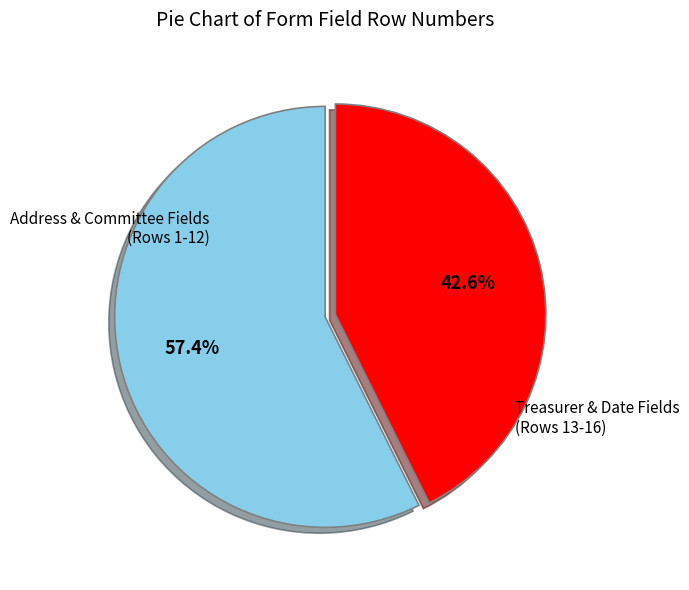

To the nearest percent, what is the average slice percentage?

50%